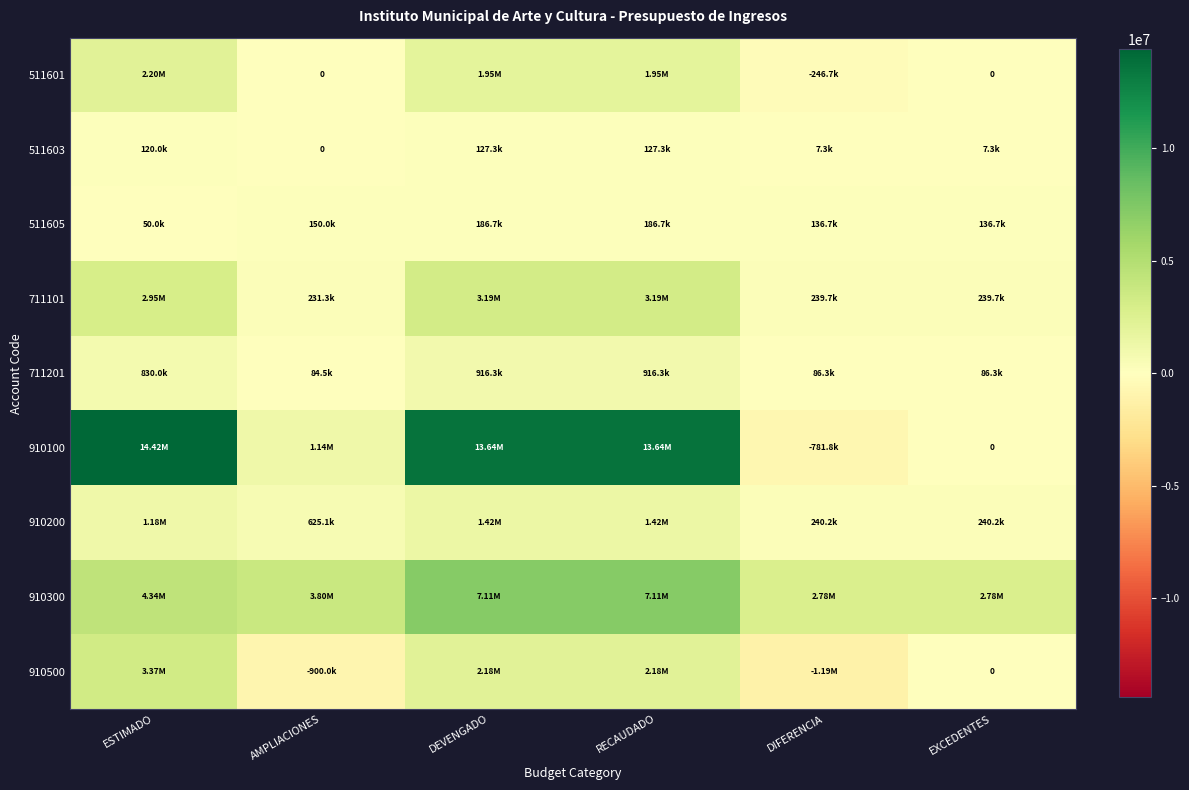

Read the 711201 value at DIFERENCIA.

86301.2